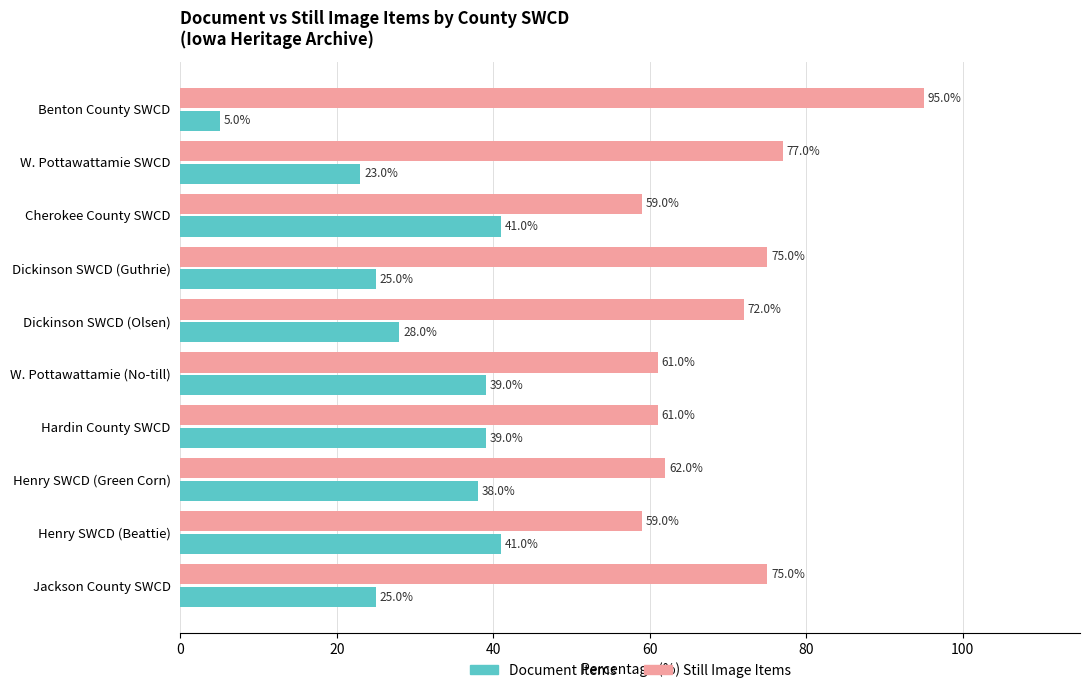

Which series has the largest total across all categories?

Still Image Items